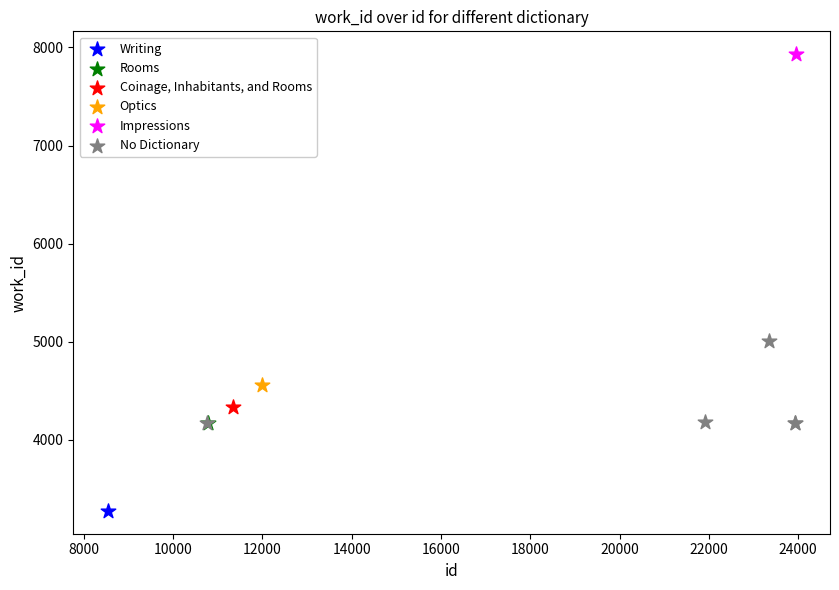

What are all the series names shown in the legend?

Writing, Rooms, Coinage, Inhabitants, and Rooms, Optics, Impressions, No Dictionary